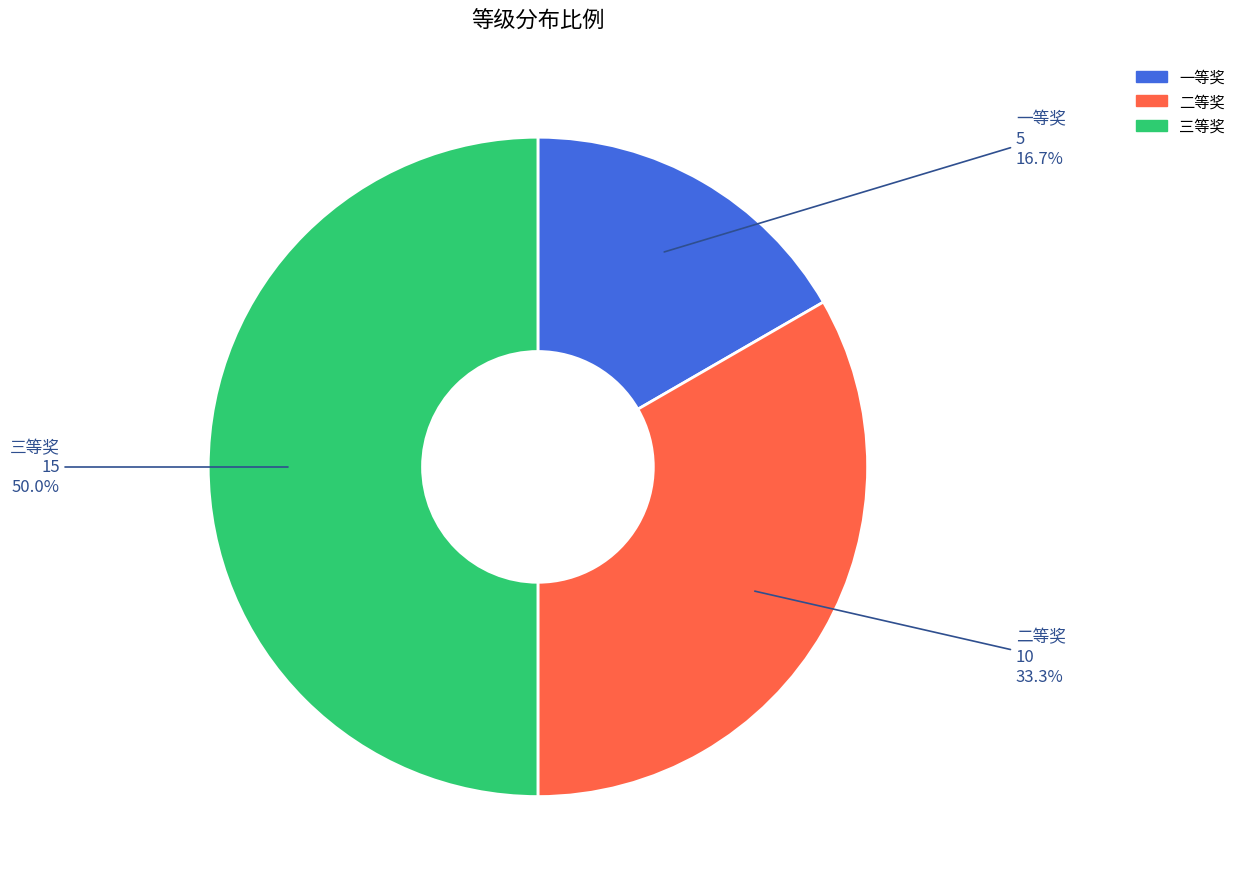

Does 二等奖 represent more than half of the total?

No